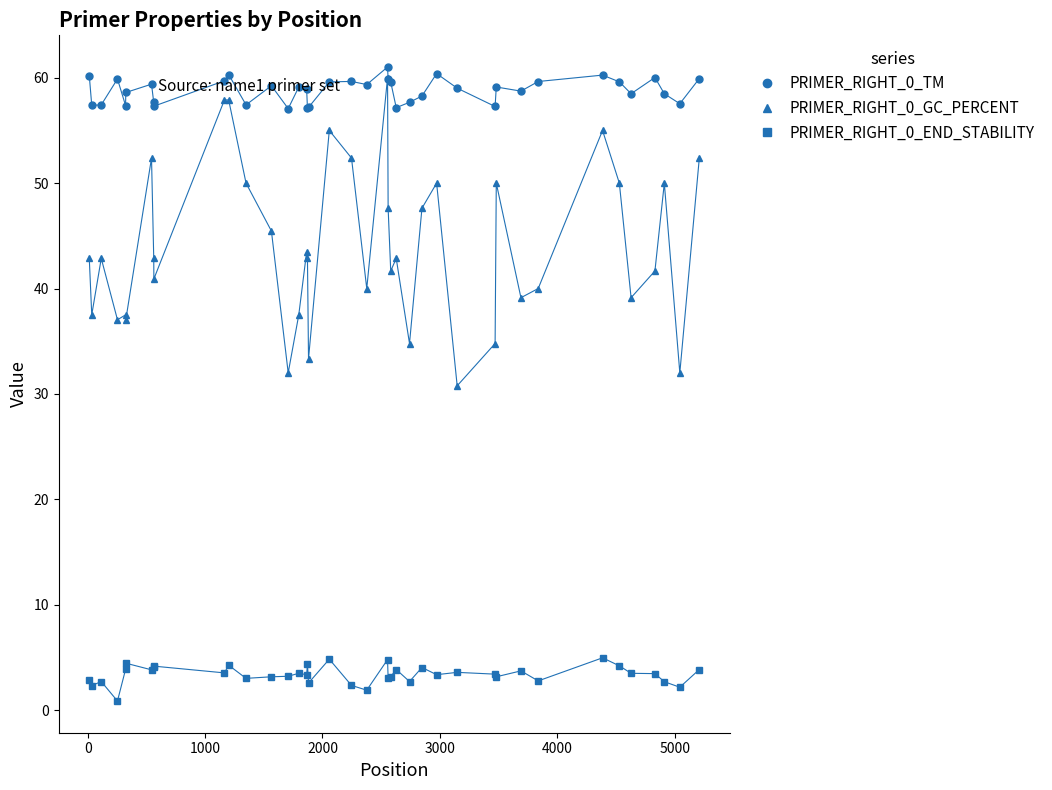

Count the number of data series in this chart.

3